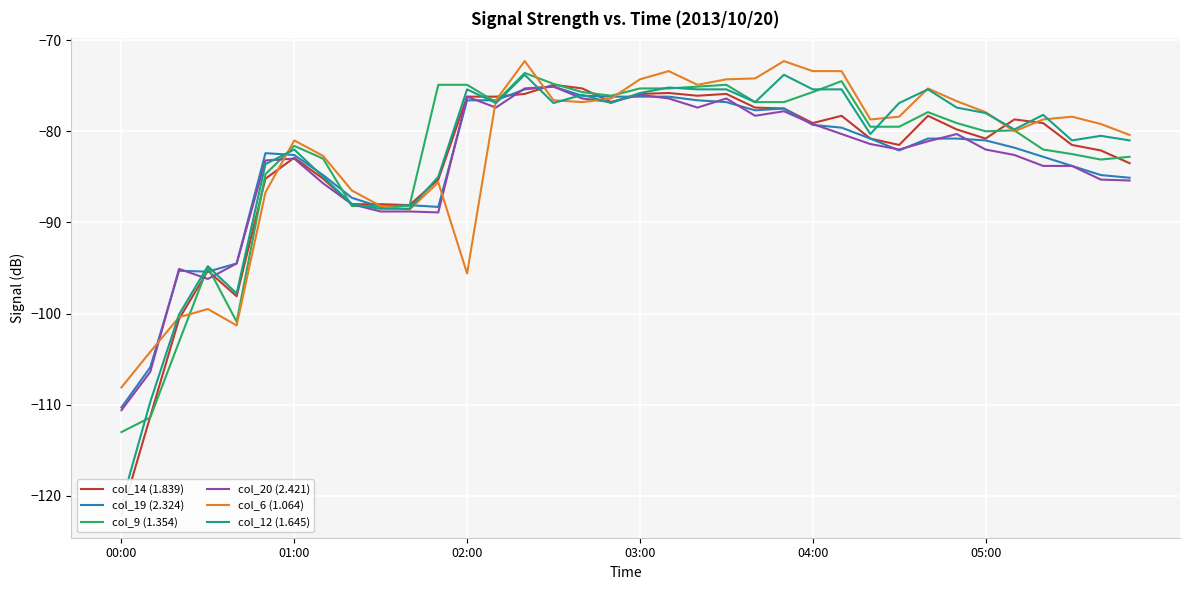

At which category is the sum across all series the highest?

14